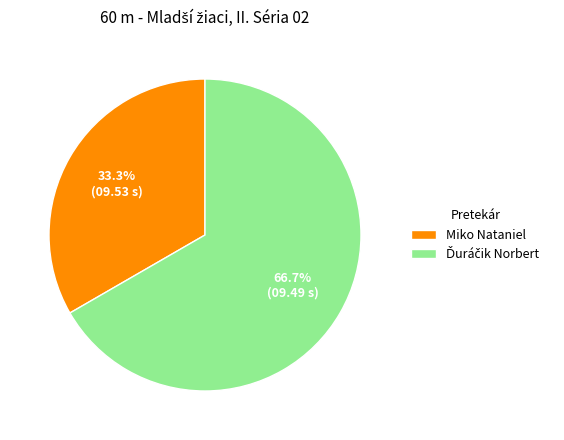

Which slice is the smallest?

Miko Nataniel